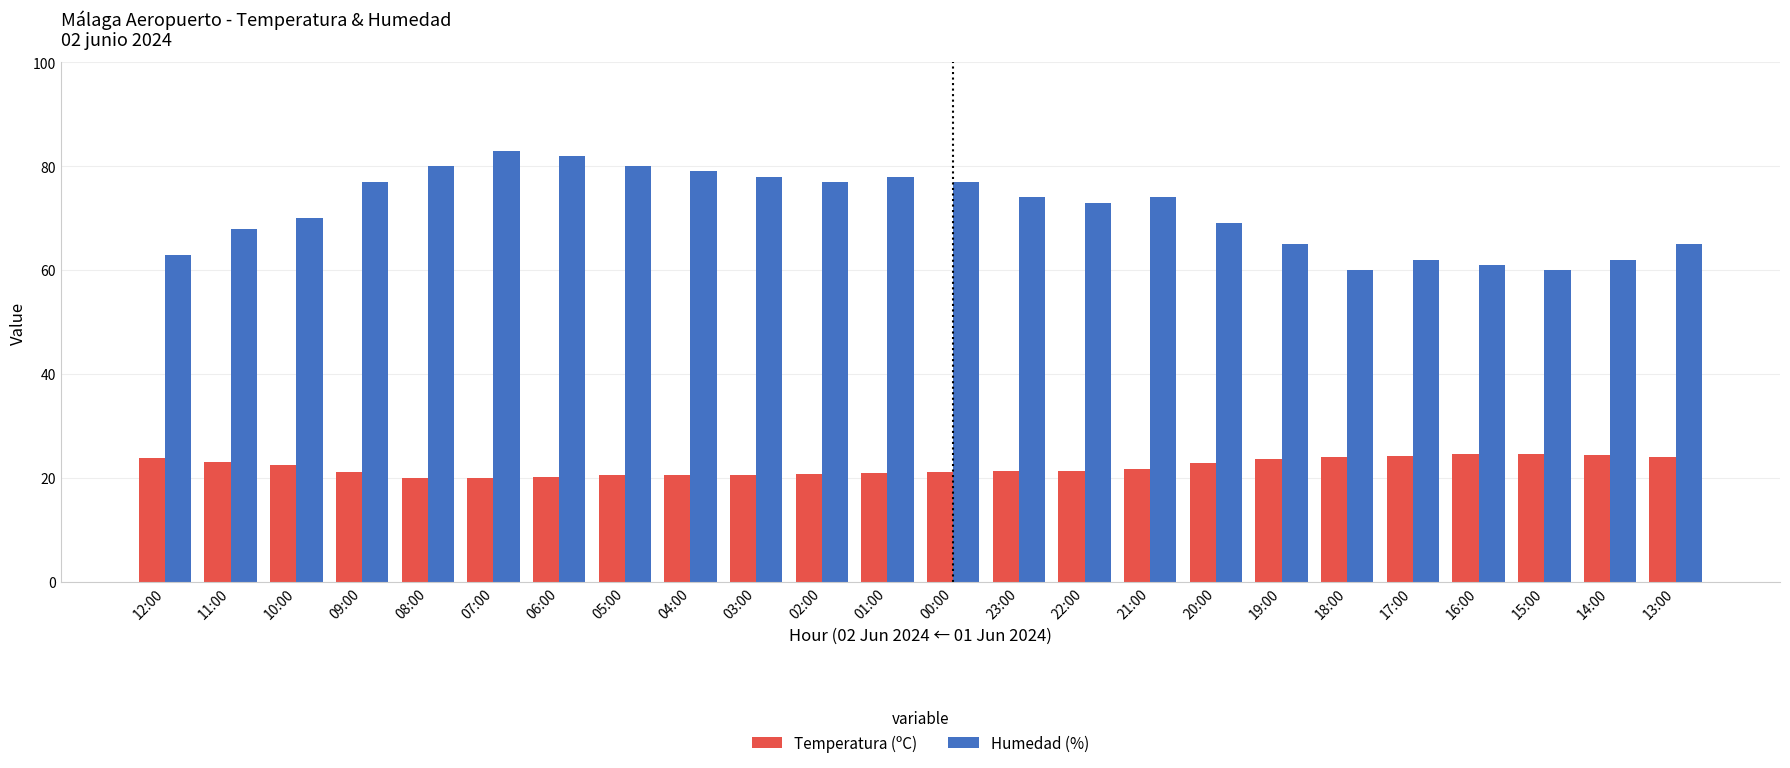

What is the spread (max minus min) of values at 16:00?

36.4